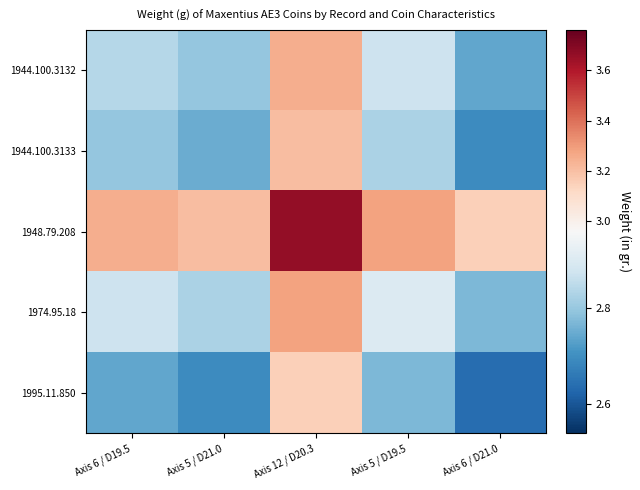

What is the total value across all series at Axis 12 / D20.3?

16.5